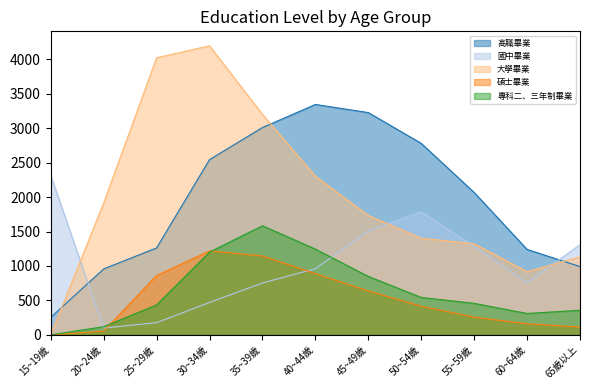

At which category does the chart reach its minimum across all series?

15~19歲